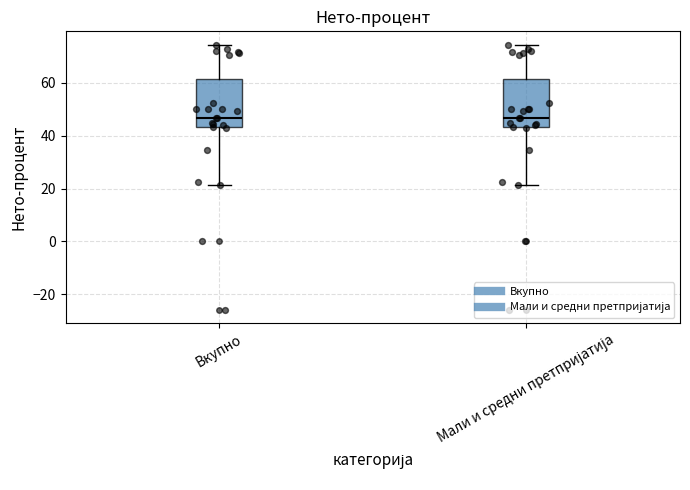

Reading left to right, read every box against the y-axis: the position of its median line, the range the box covers, and the ends of its whiskers. The values are not printed on the chart, so give them approximately, as read against the axis.

Вкупно: median 46, box 44 to 62, whiskers 22 to 74
Мали и средни претпријатија: median 46, box 44 to 62, whiskers 22 to 74